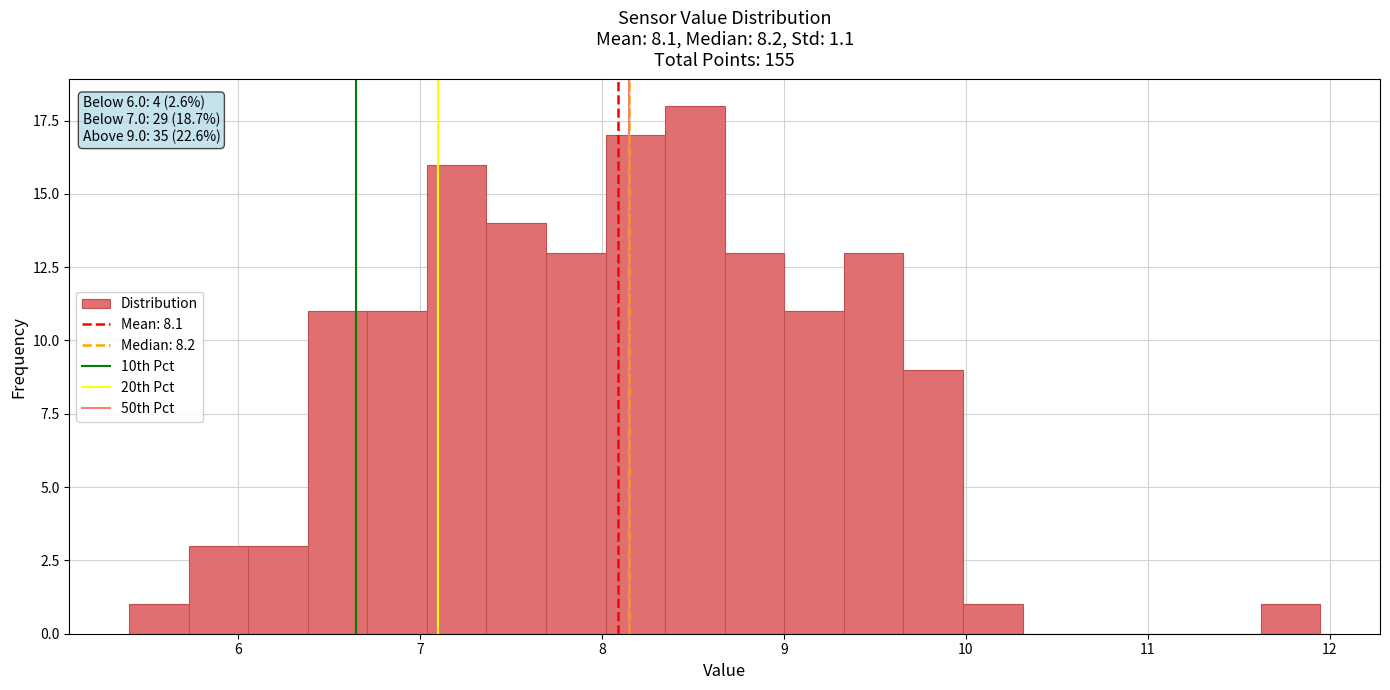

Around what value on the x-axis is the tallest bar? Give the approximate position of its centre, as read against the axis.

8.5